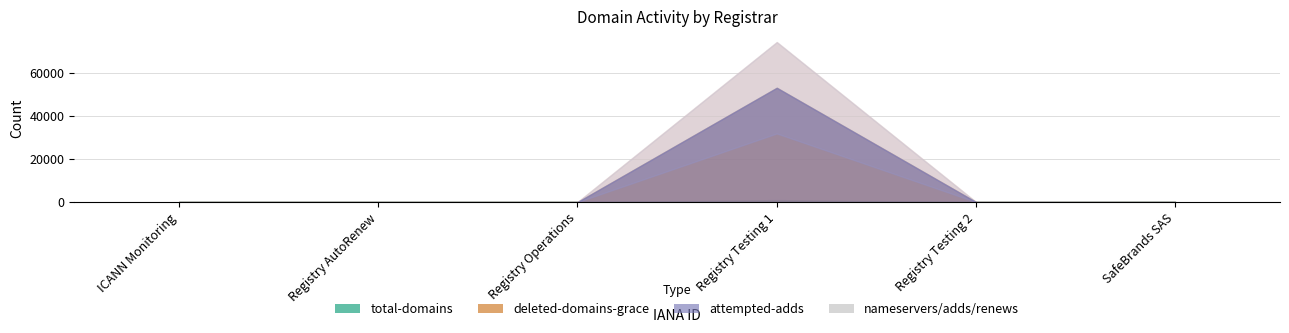

The chart shows a value of 0 at ICANN Monitoring. True or false?

True